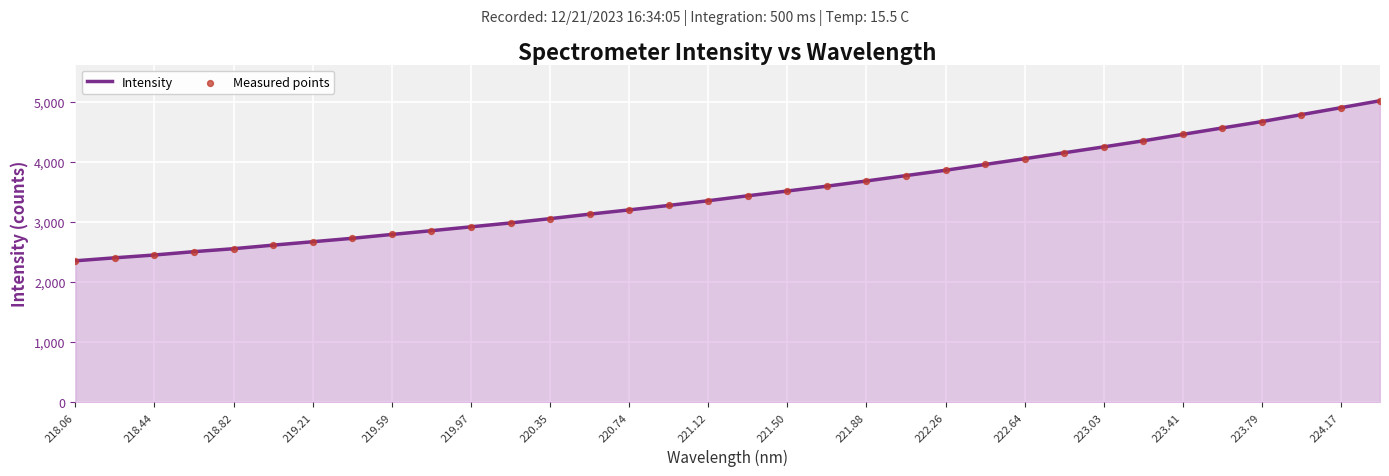

What is the minimum value shown in the chart?

2352.9